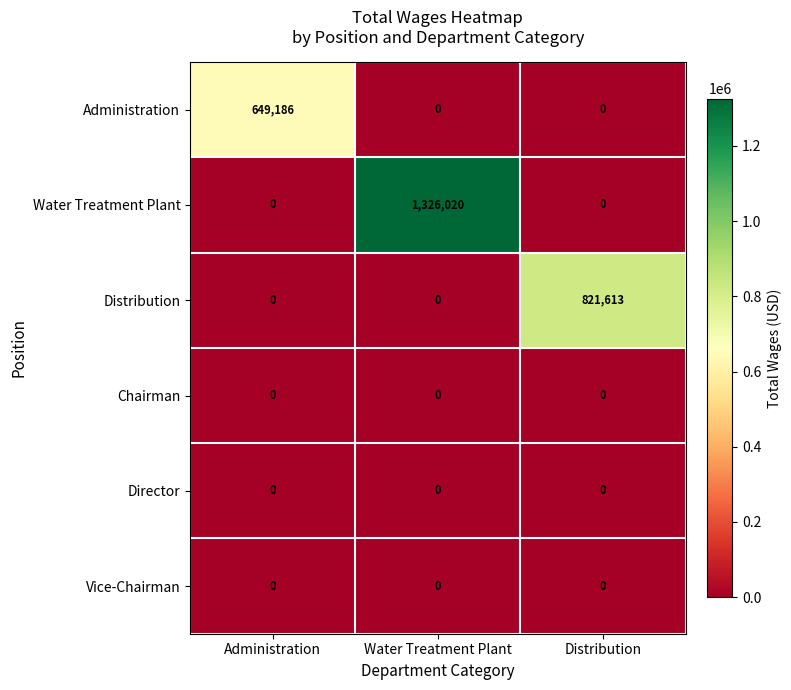

The value of Distribution at Water Treatment Plant is 0. True or false?

True